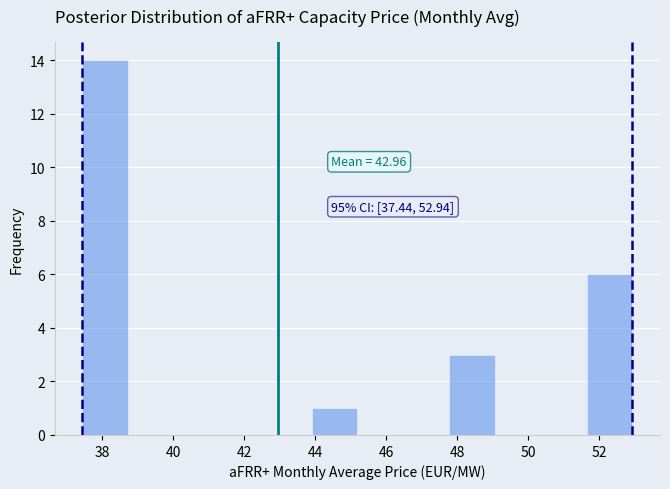

Which range on the x-axis has the tallest bar?

37.4 to 38.8